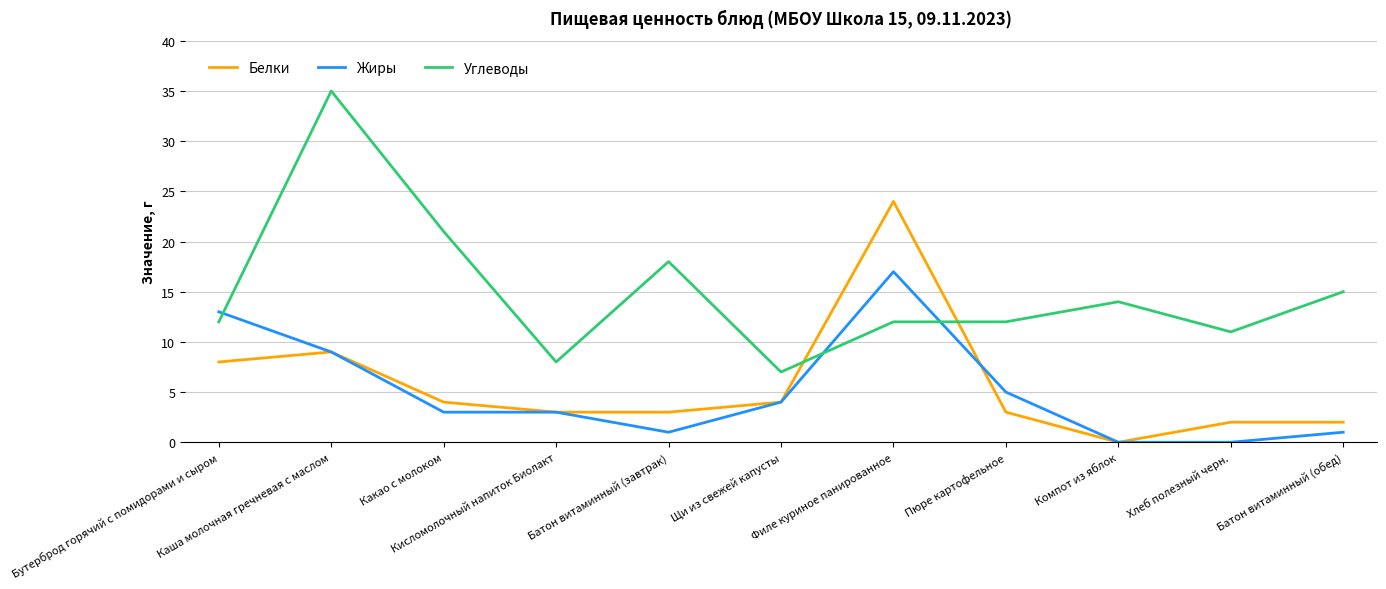

What is the greatest value displayed?

35